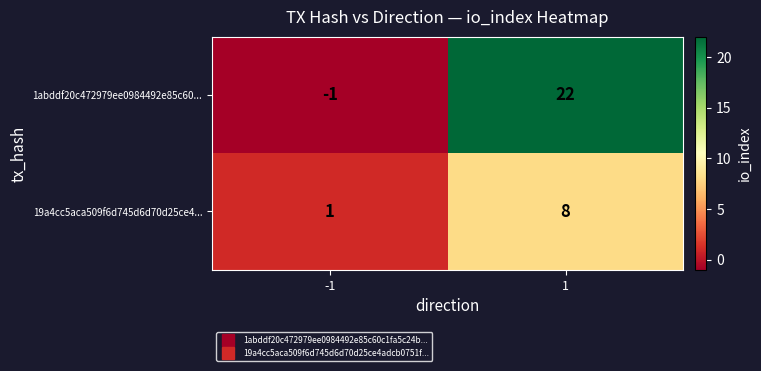

Which series has the widest spread of values?

1abddf20c472979ee0984492e85c60...